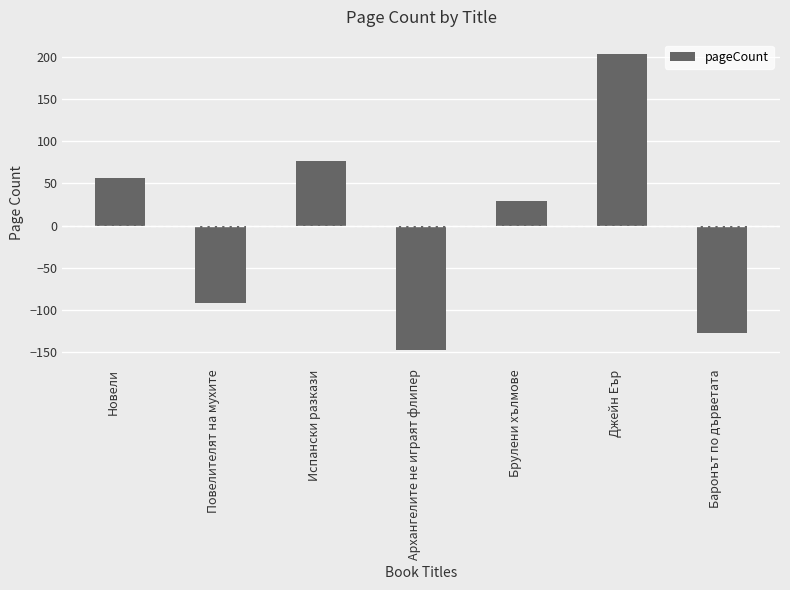

At which category does the chart reach its peak across all series?

Джейн Еър